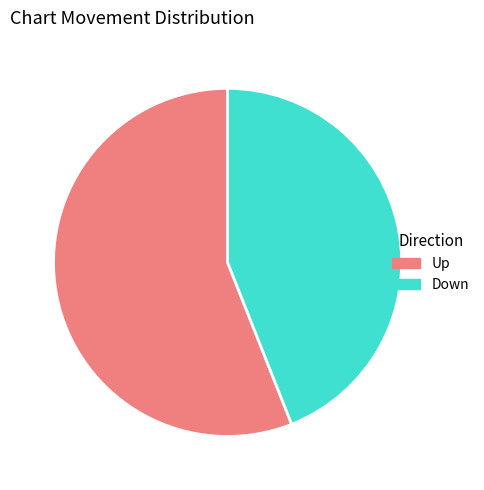

Combined, do Up and Down account for over 50%?

Yes